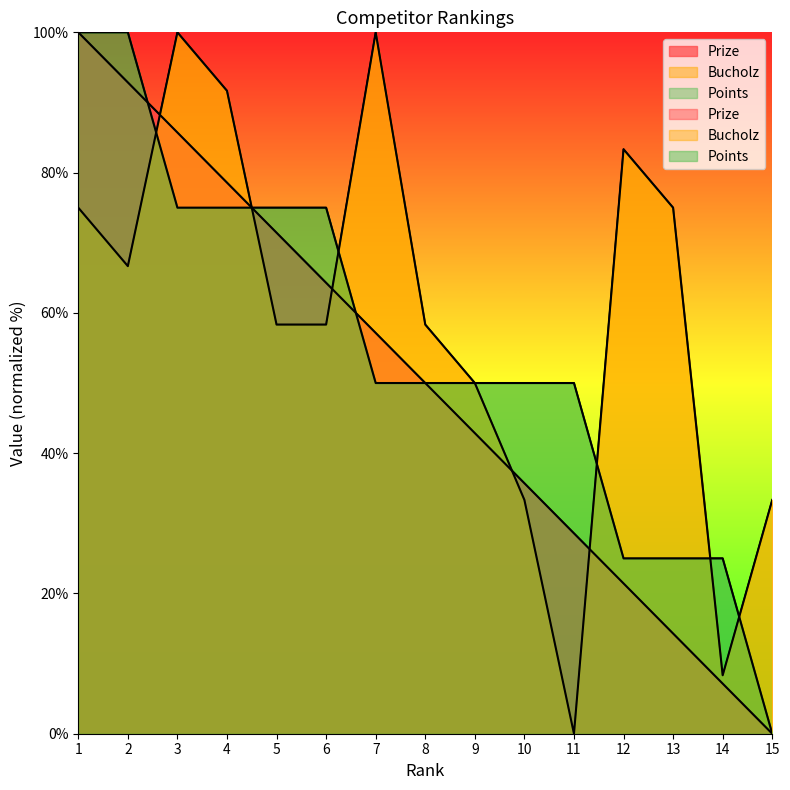

At which label does Bucholz reach its peak?

3